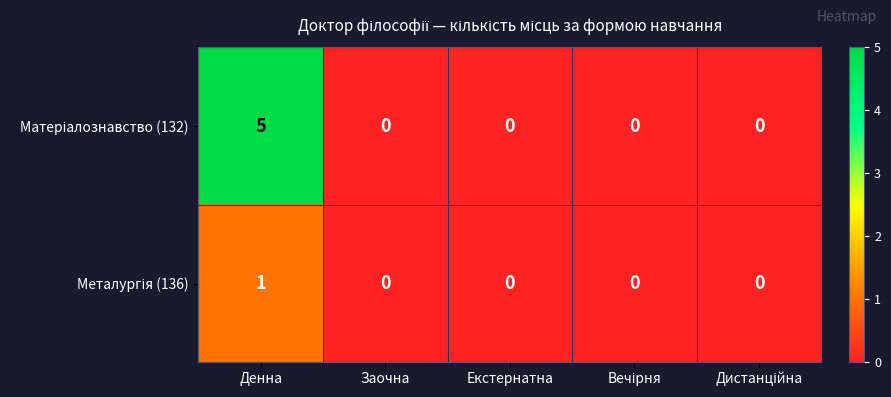

Which category has the highest value across all series?

Денна